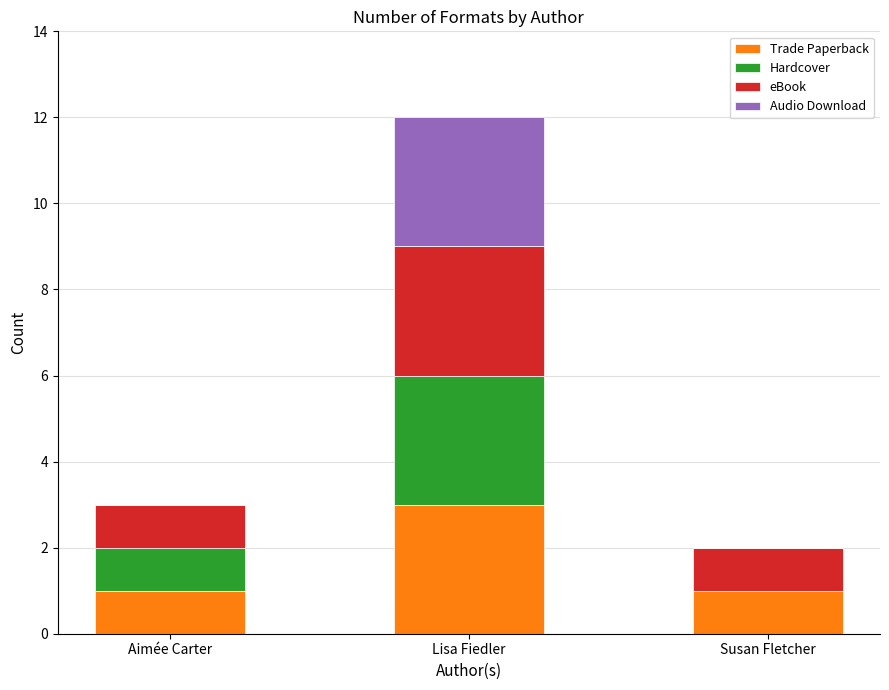

Reading right to left, transcribe the values for Trade Paperback.

Susan Fletcher=1	Lisa Fiedler=3	Aimée Carter=1